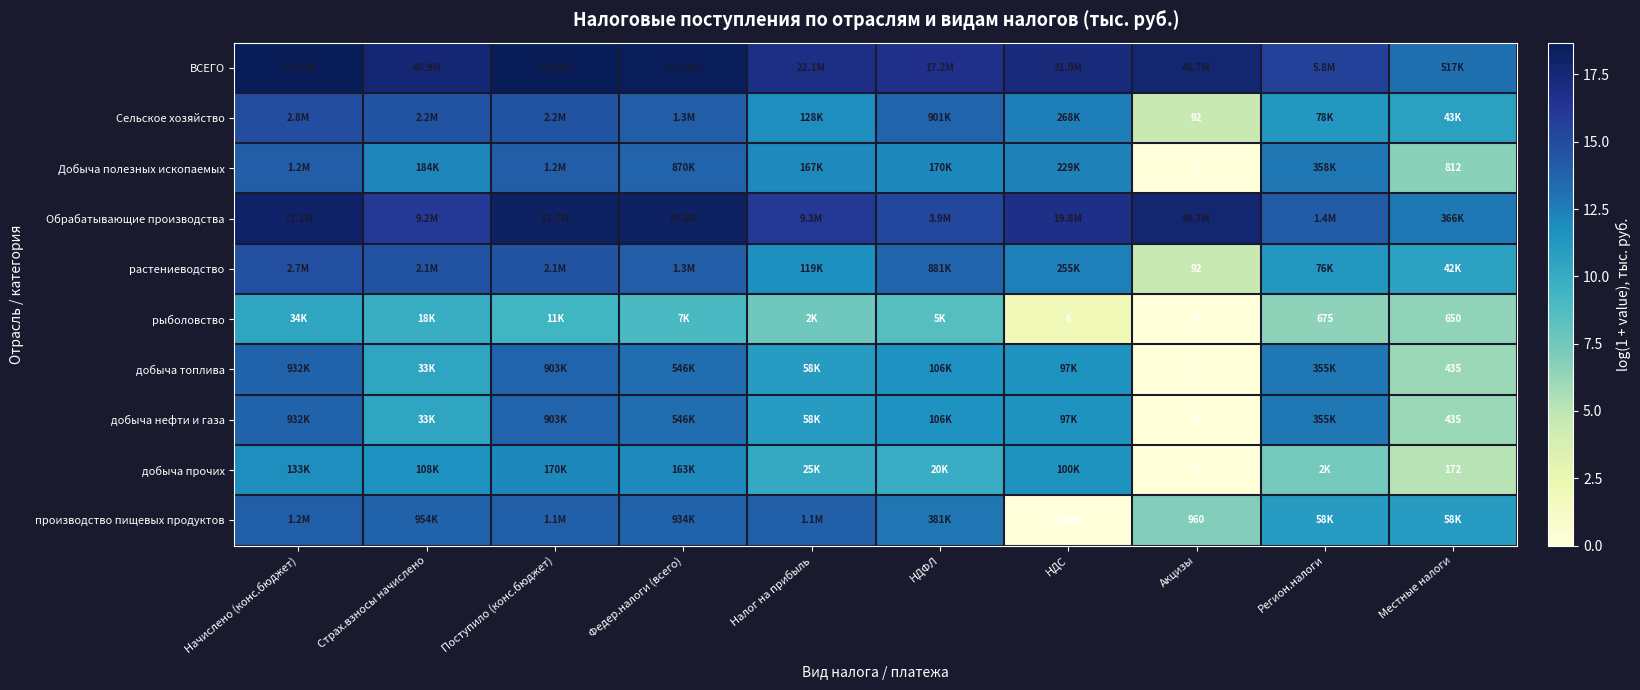

What is the maximum value shown in the chart?

18.7